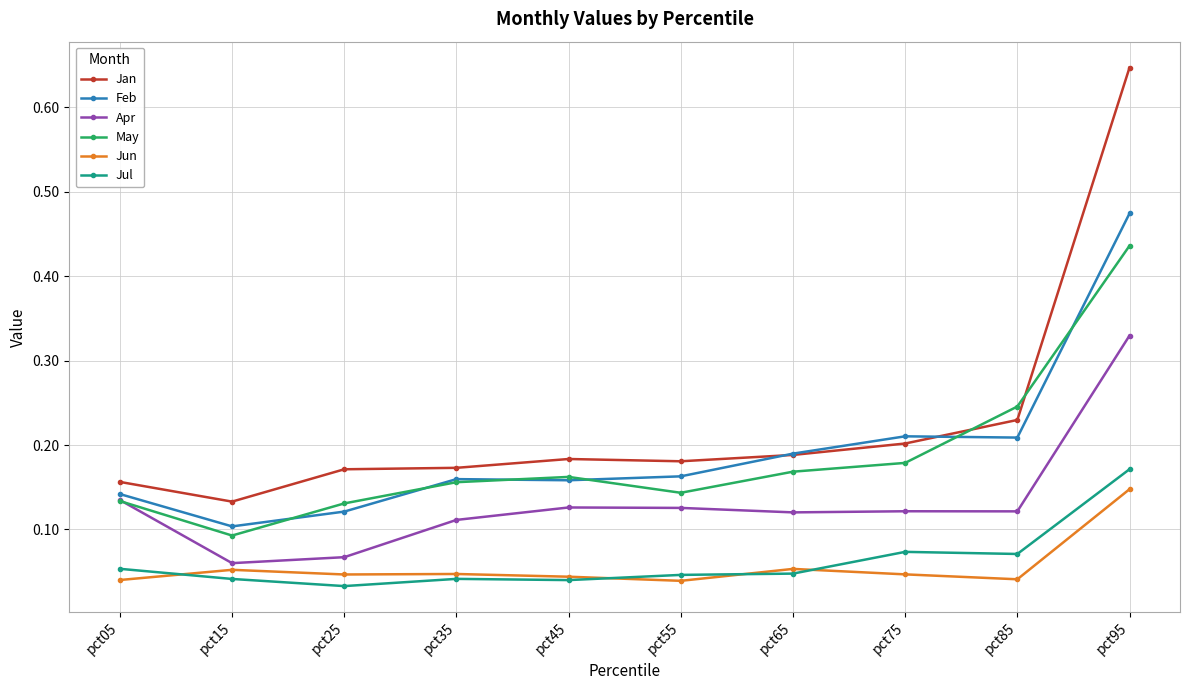

True or false: Jan and Apr cross at least once.

False